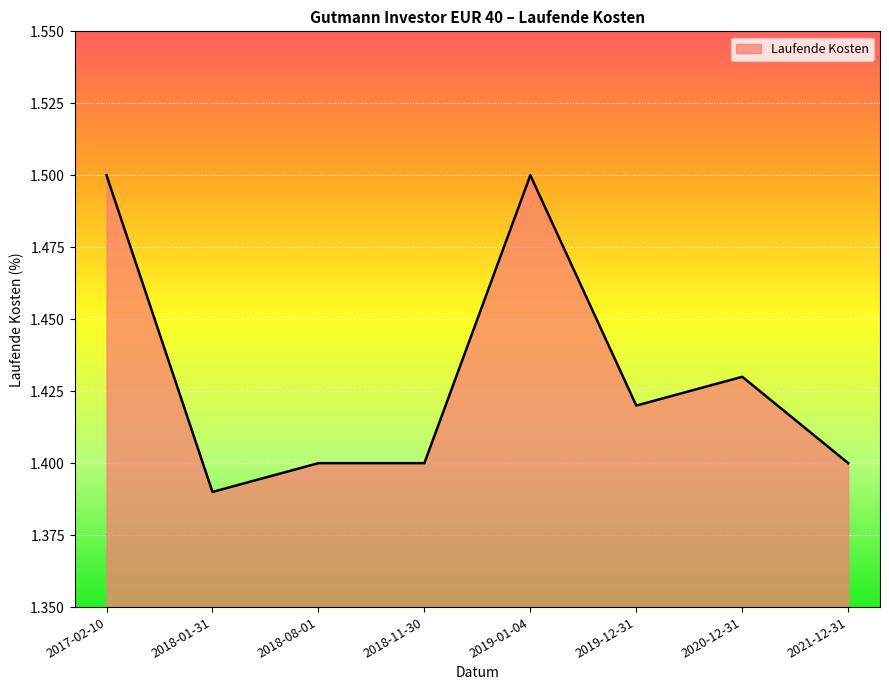

True or false: the data shows 2.3 at 2019-12-31.

False